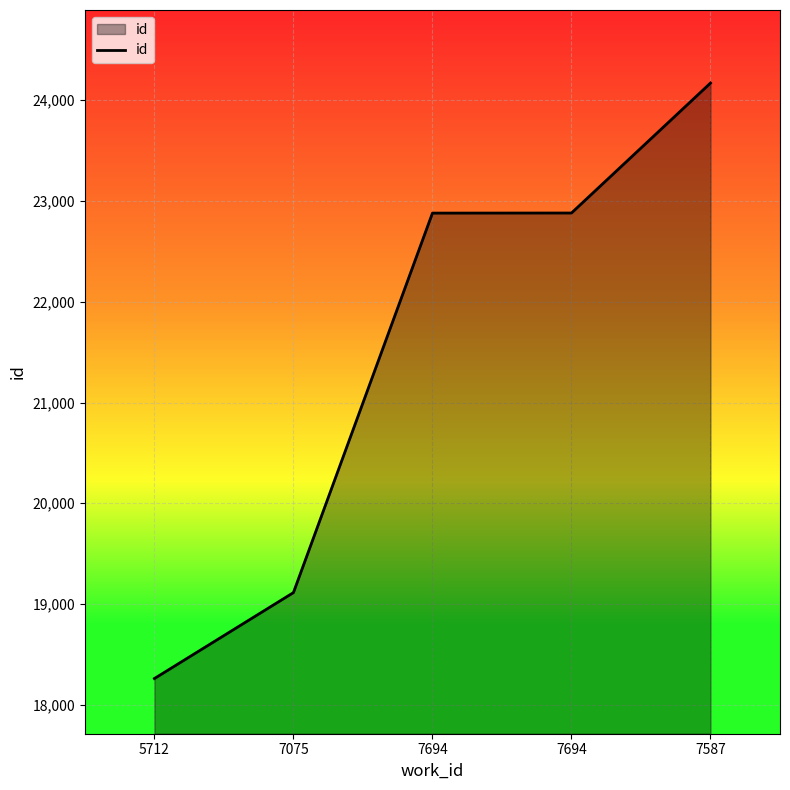

Does the chart display data point markers on the line(s)?

No